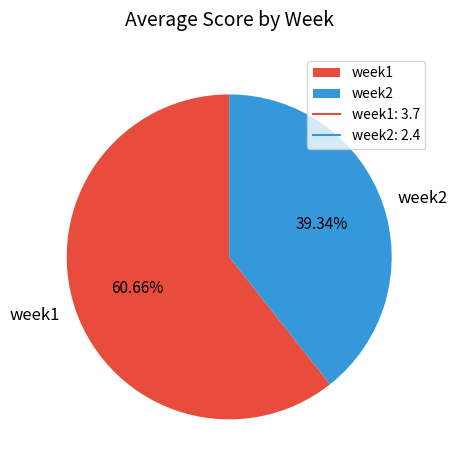

How many segments does this pie chart have?

2